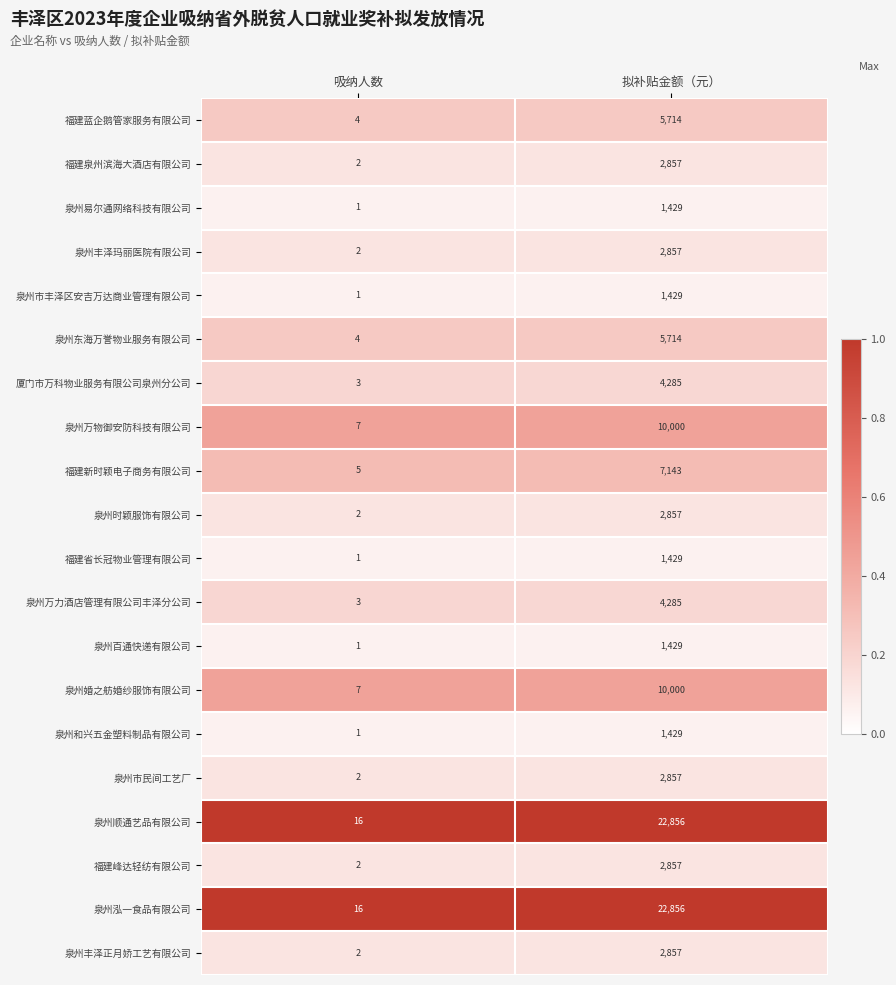

Rank the categories by 泉州顺通艺品有限公司 value from highest to lowest.

拟补贴金额（元）, 吸纳人数